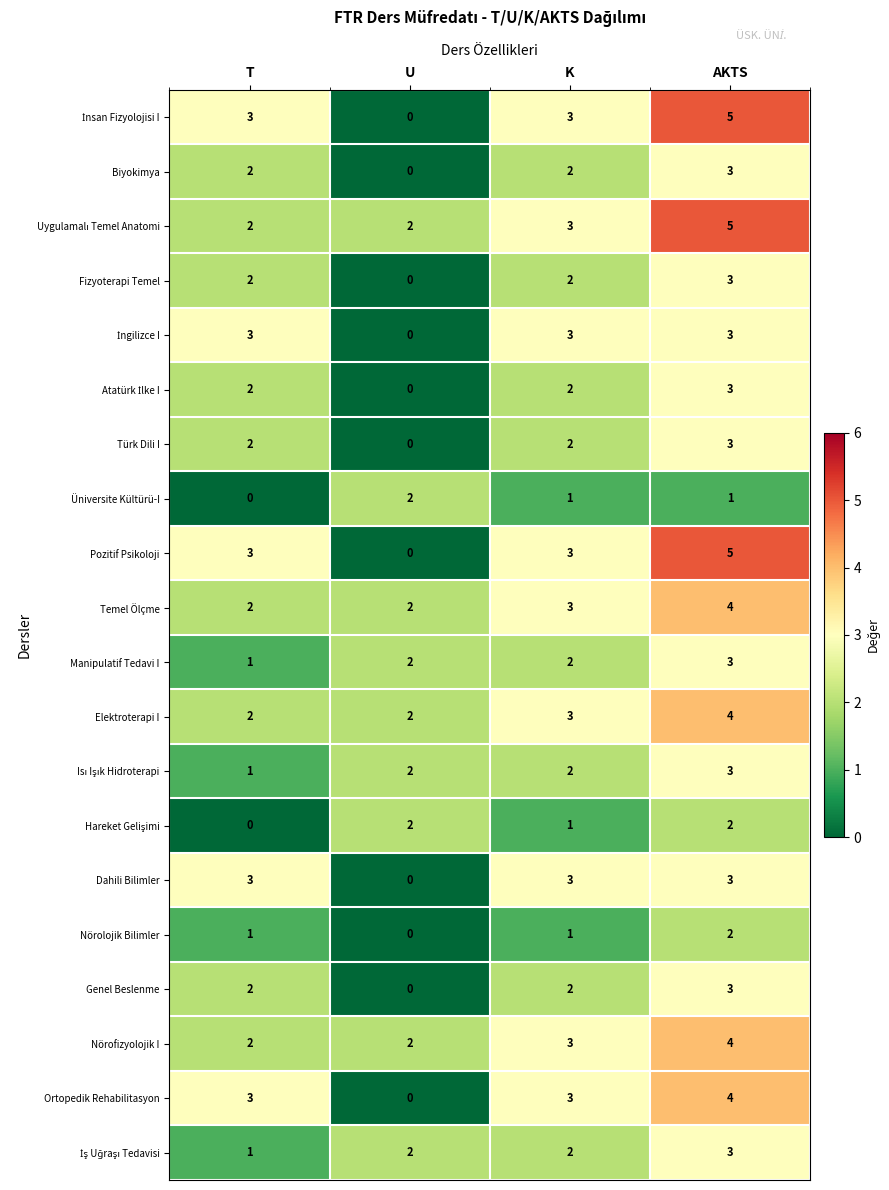

What is the difference between the highest and lowest values at T?

3